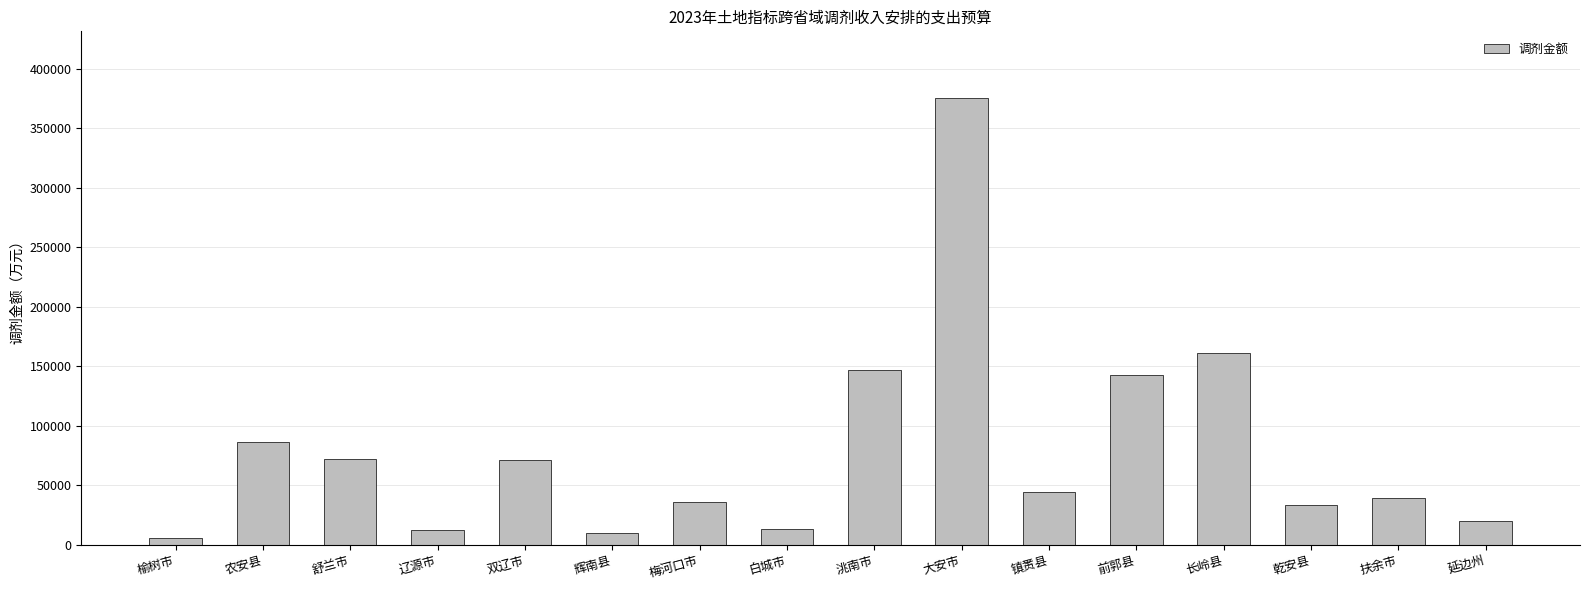

The value at 双辽市 is 71322. True or false?

True